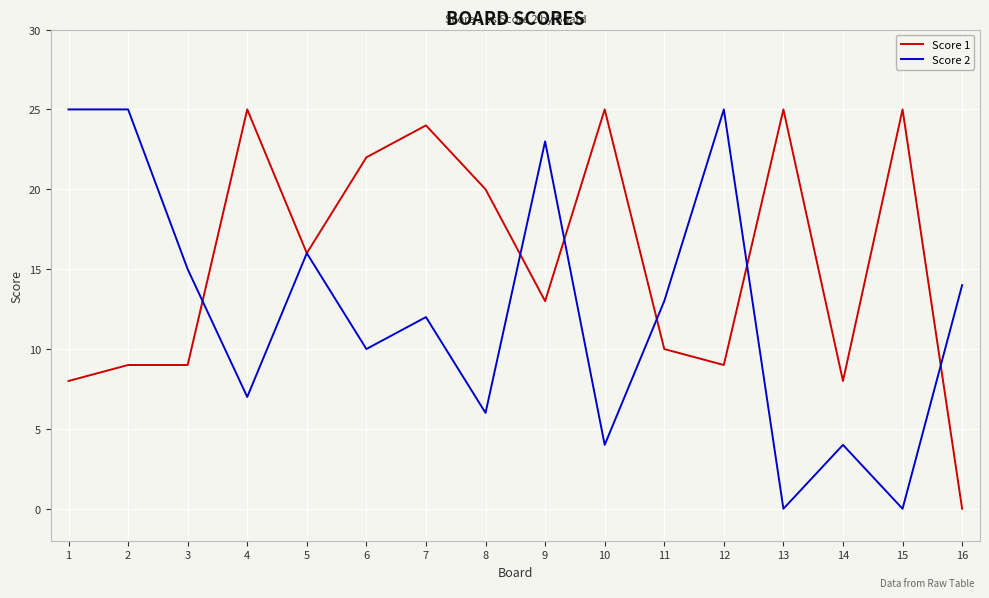

What is the difference between the highest and lowest values at 10?

21